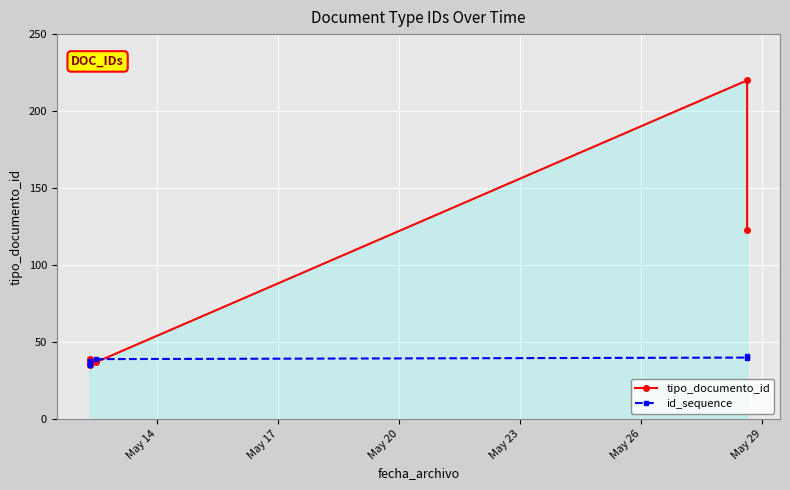

What is the highest value of the tipo_documento_id series?

220